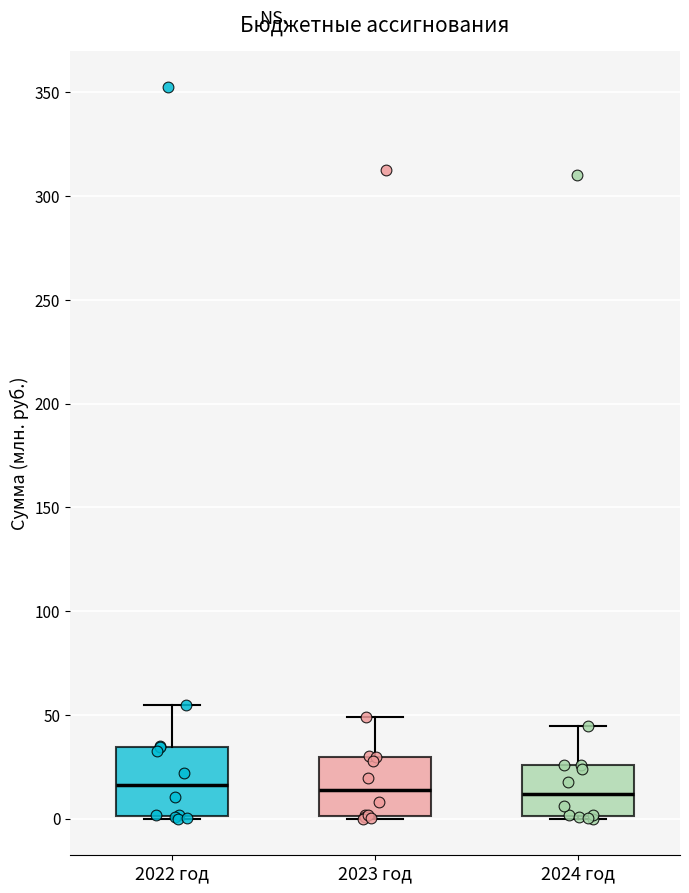

Reading left to right, read every box against the y-axis: the position of its median line, the range the box covers, and the ends of its whiskers. The values are not printed on the chart, so give them approximately, as read against the axis.

2022 год: median 15, box 0 to 35, whiskers 0 to 55
2023 год: median 15, box 0 to 30, whiskers 0 (just below the box's lower edge) to 50
2024 год: median 10, box 0 to 25, whiskers 0 (just below the box's lower edge) to 45